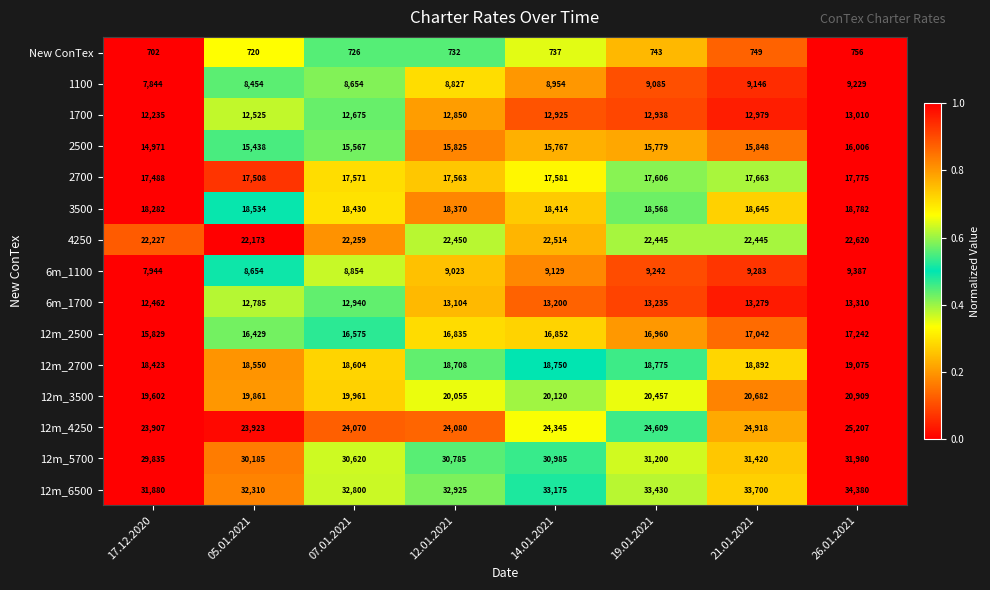

The value of 6m_1700 at 07.01.2021 is 18368. True or false?

False